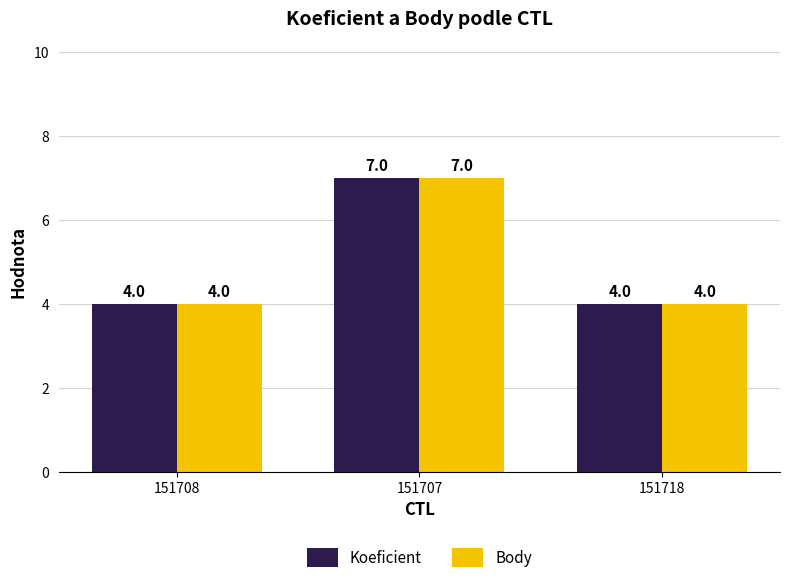

Is the value of Koeficient at 151707 greater than the value of Body at 151718?

Yes